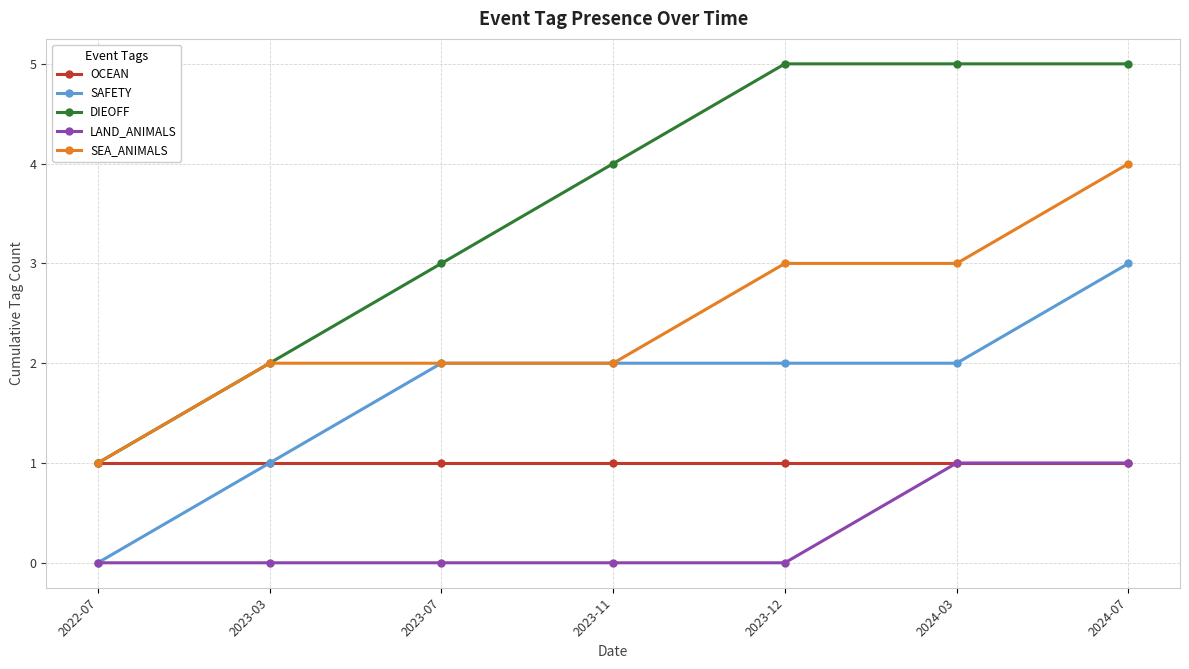

What value does the SEA_ANIMALS series have at 2022-07?

1